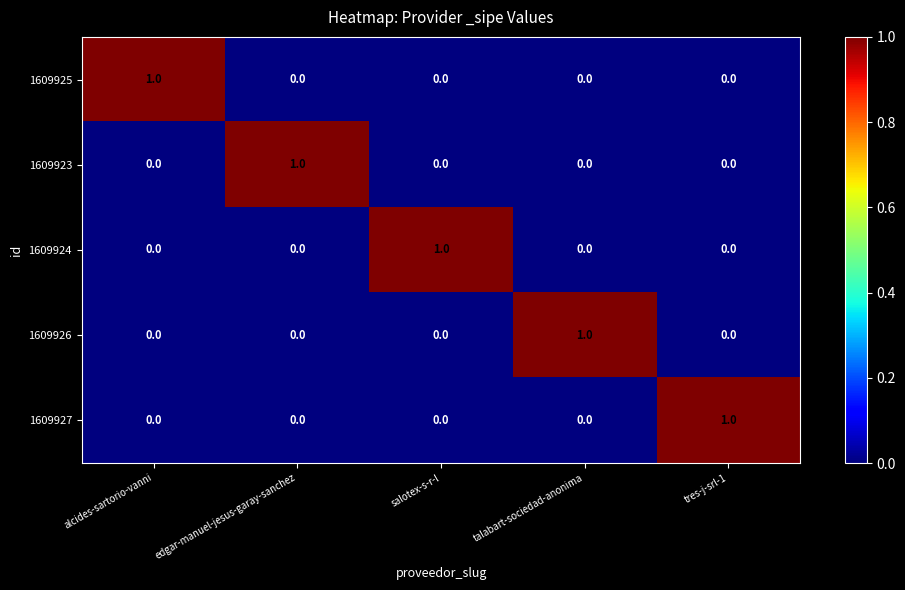

The 1609925 series shows 0 at edgar-manuel-jesus-garay-sanchez. True or false?

True